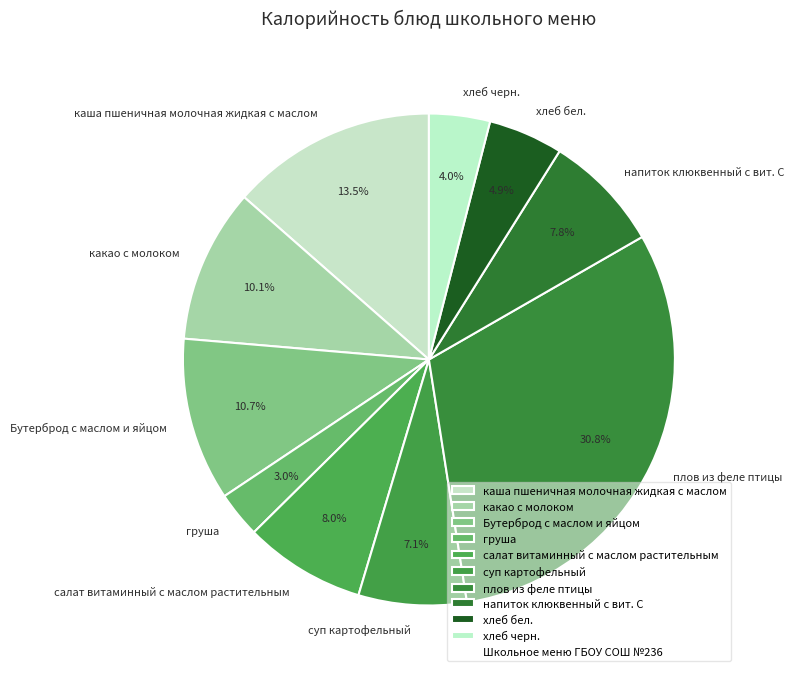

How many segments does this pie chart have?

10